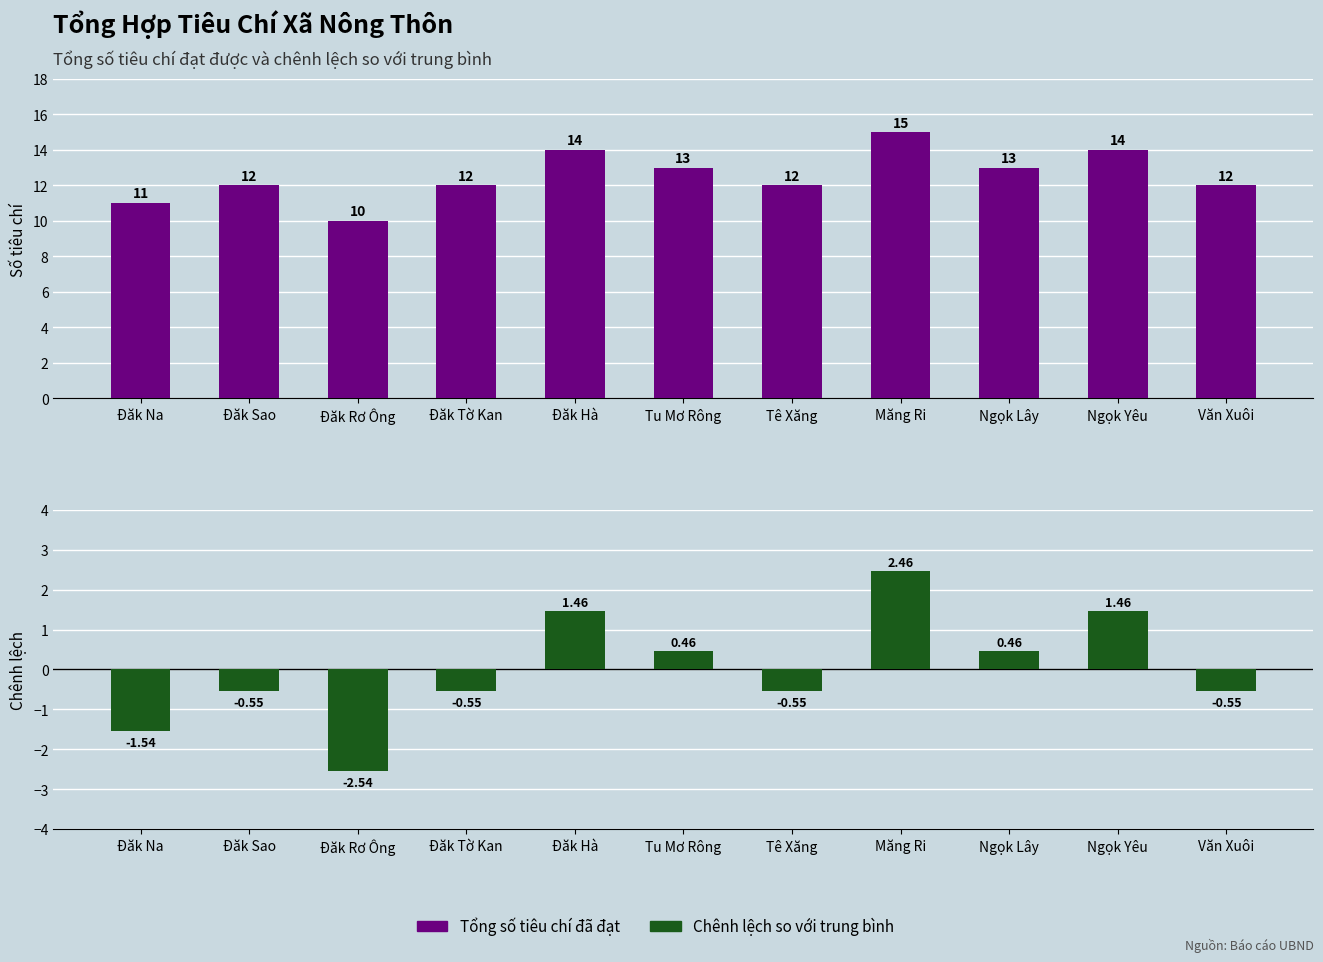

Rank the categories by Tổng số tiêu chí đã đạt value from highest to lowest.

Măng Ri, Đăk Hà, Ngọk Yêu, Tu Mơ Rông, Ngọk Lây, Đăk Sao, Đăk Tờ Kan, Tê Xăng, Văn Xuôi, Đăk Na, Đăk Rơ Ông